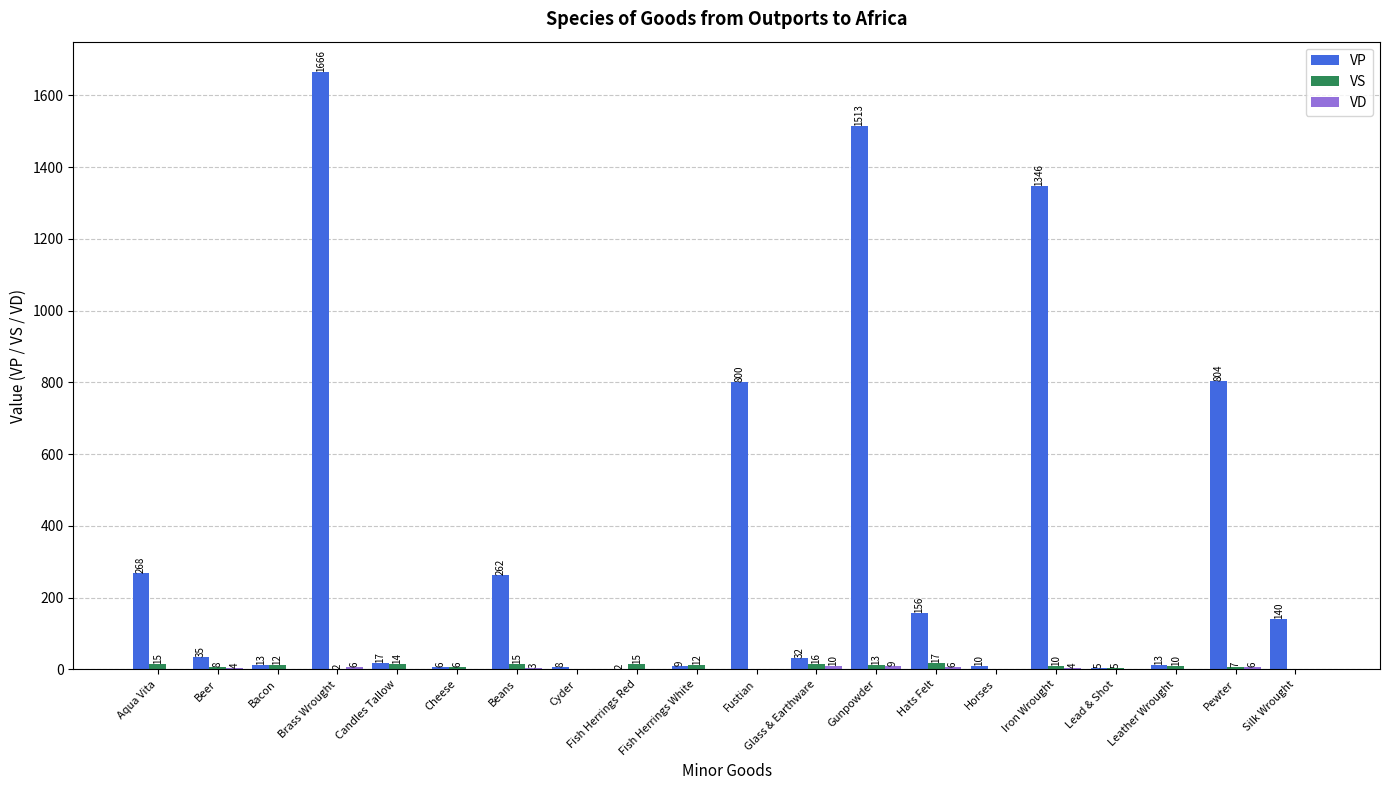

Which label corresponds to the largest value in the chart?

Brass Wrought